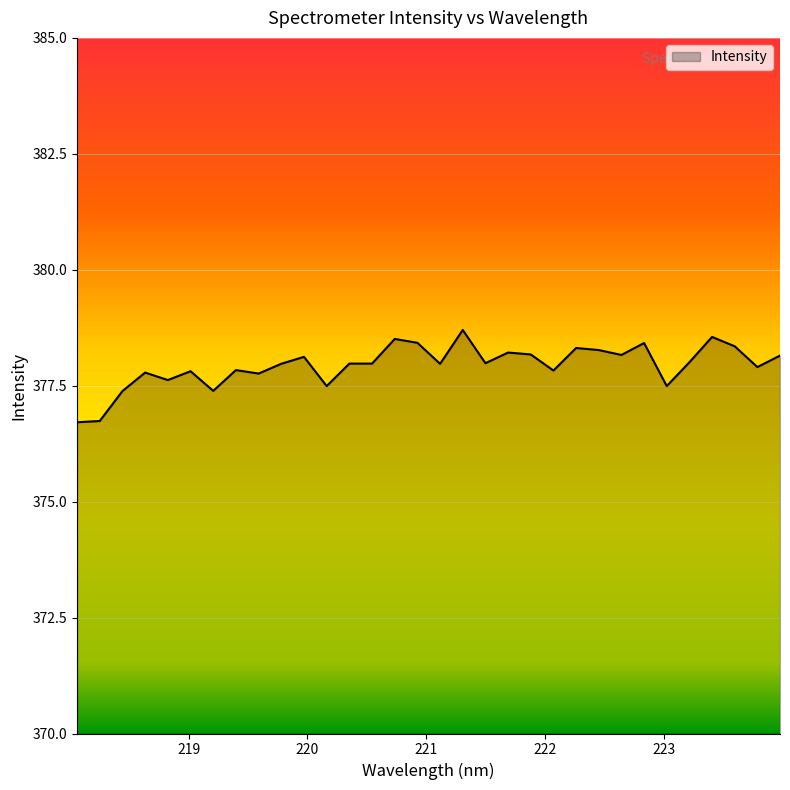

What is the minimum value shown in the chart?

376.7